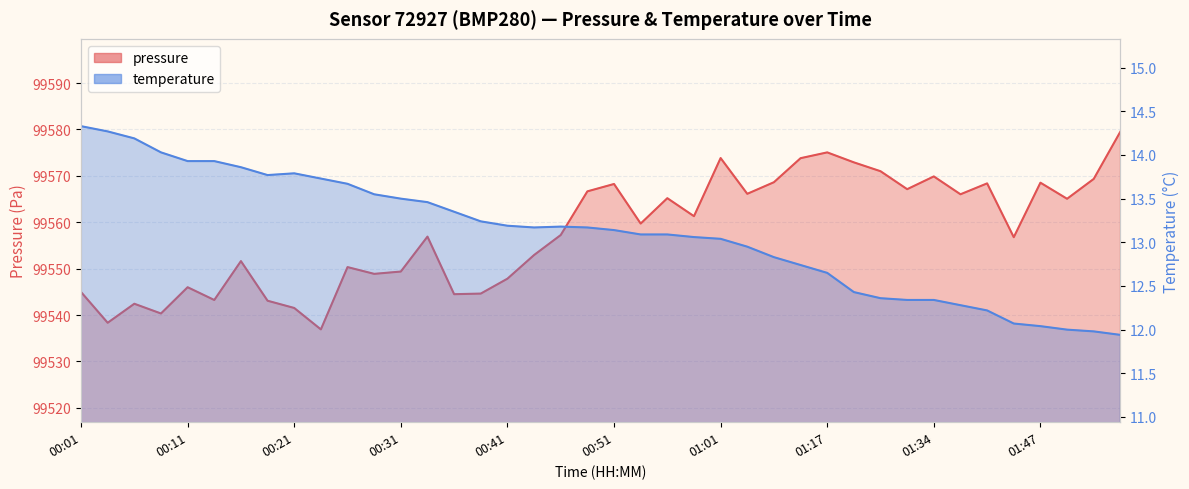

True or false: pressure has more than 1 points higher than both neighbors.

True